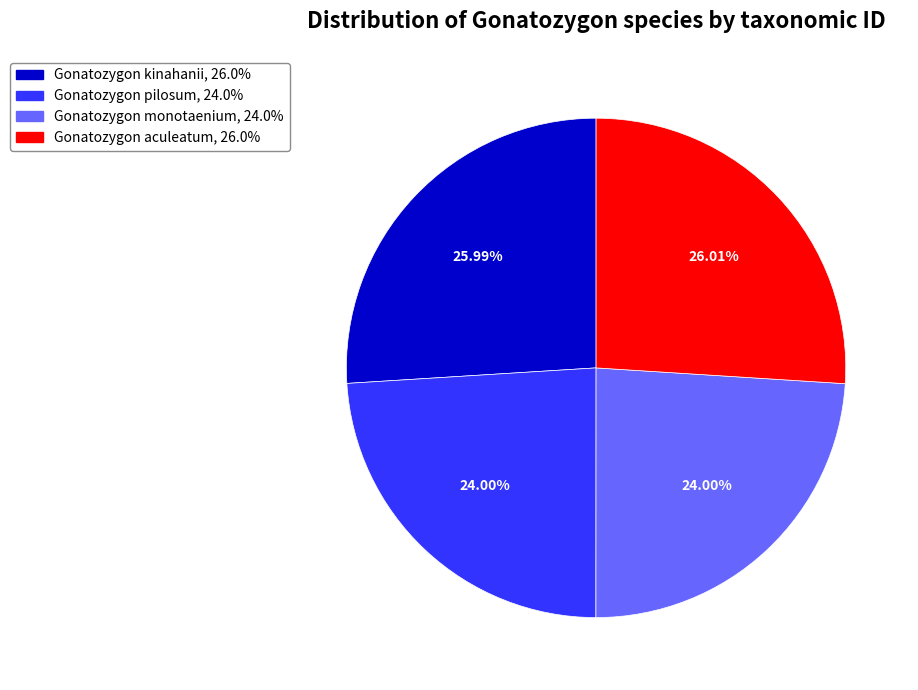

To the nearest percent, what portion does Gonatozygon pilosum represent?

24%